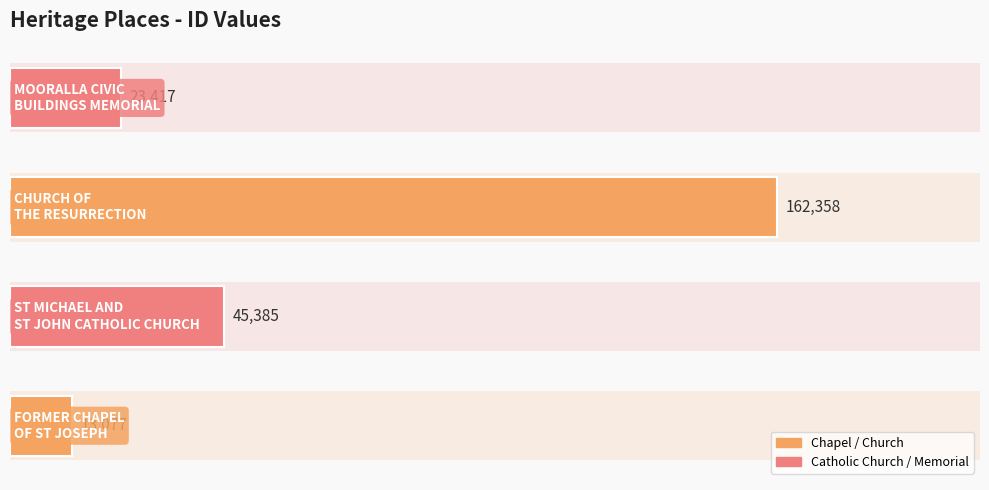

What is the sum of all values?

244237